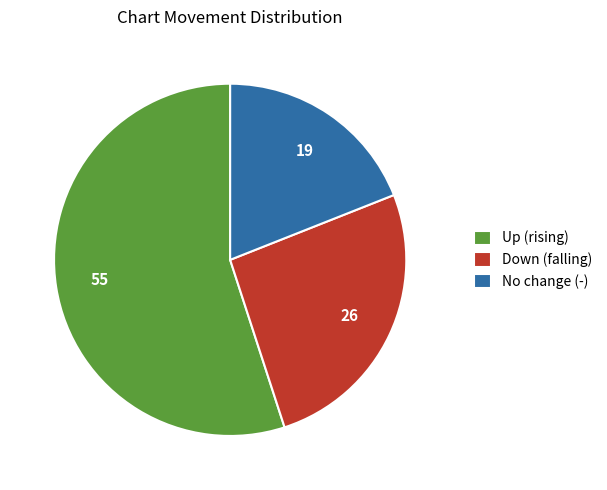

Which has a higher value, Up (rising) or No change (-)?

Up (rising)